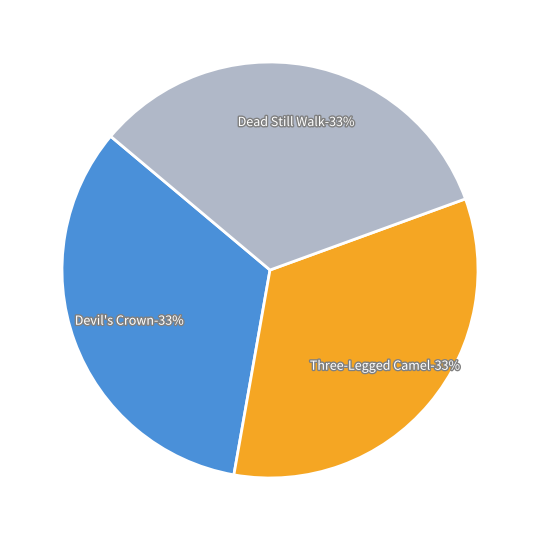

Which category has the smallest portion of the pie?

Three-Legged Camel